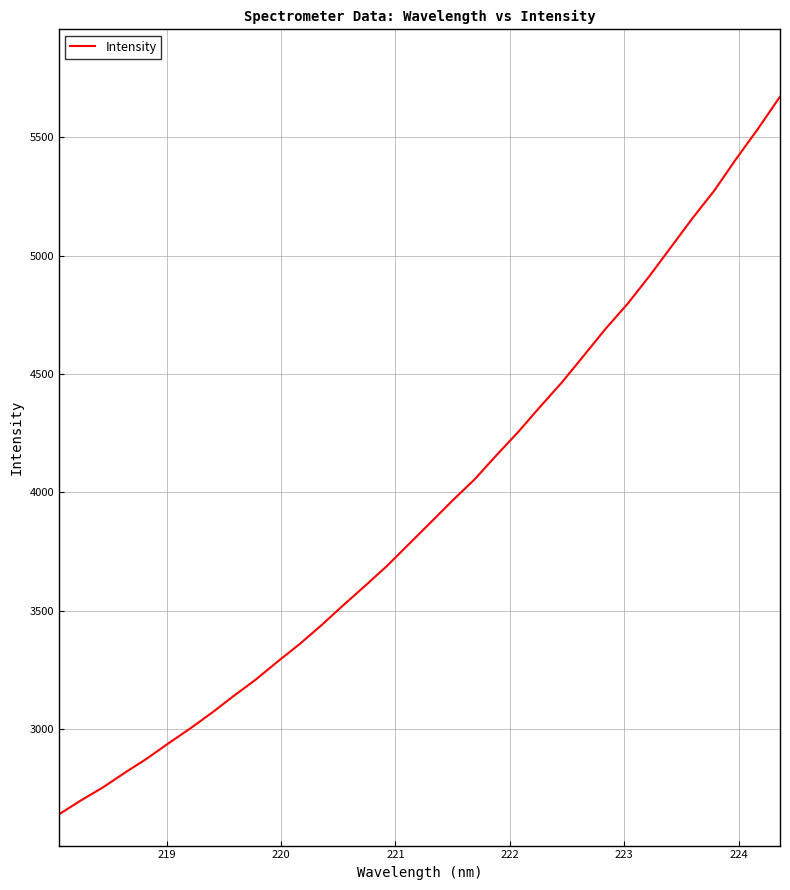

What is the difference between the maximum and minimum values?

3028.6